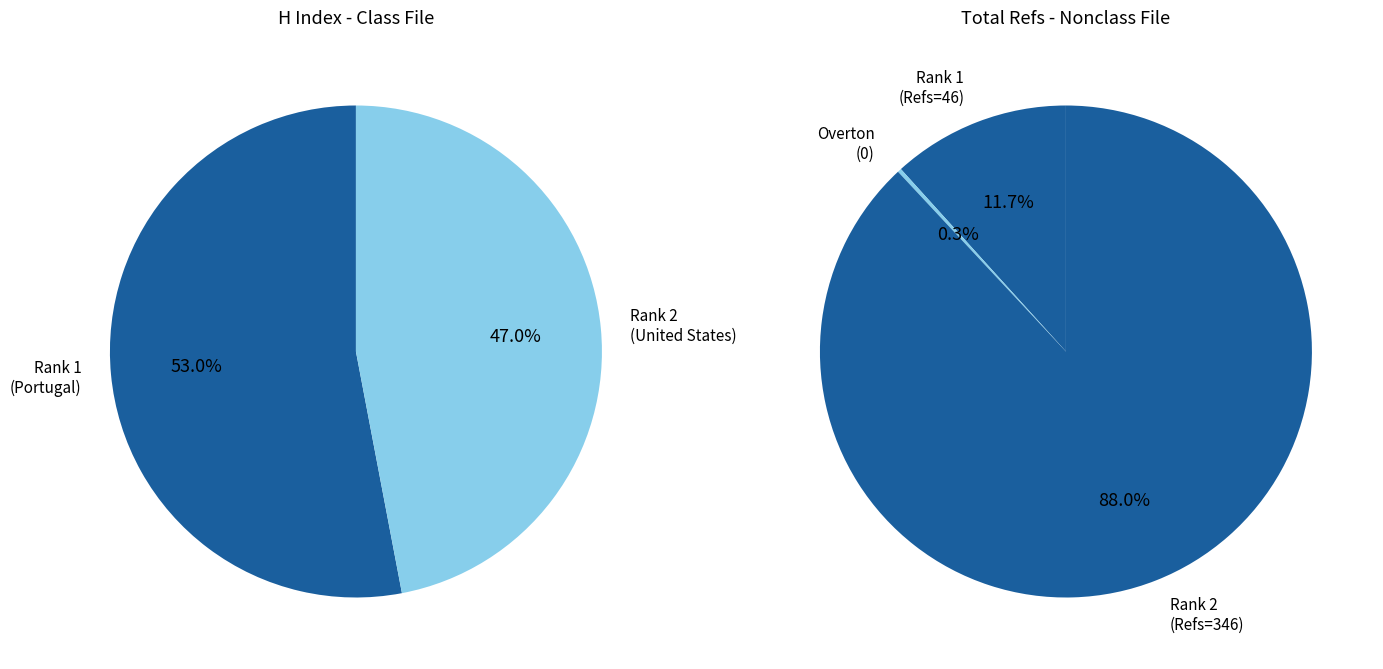

Is there a majority slice in this chart?

Yes